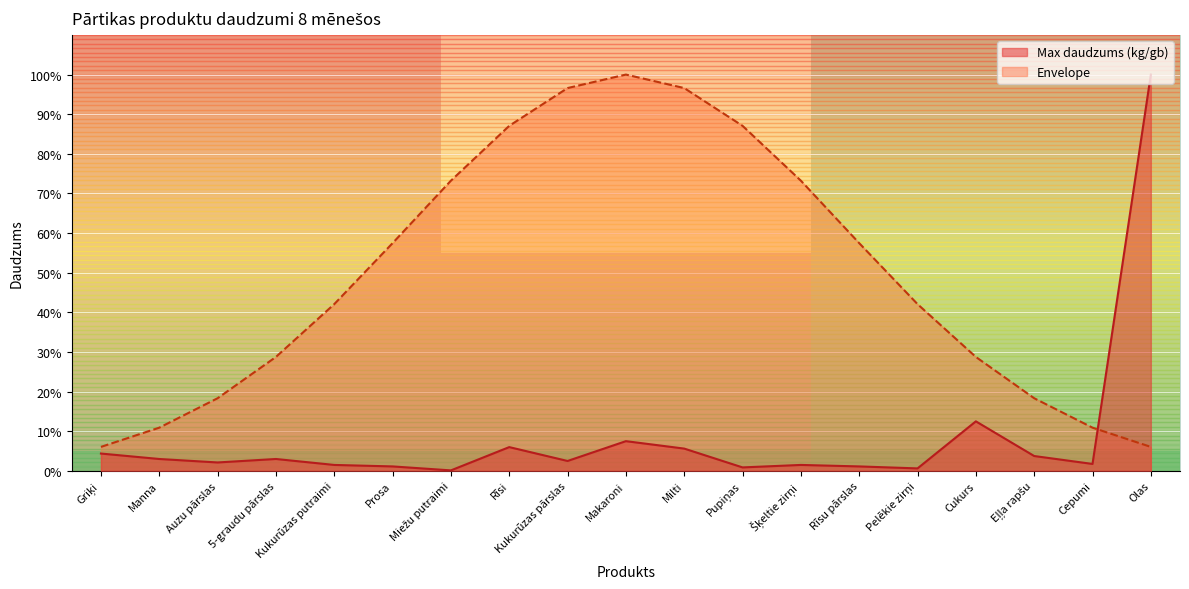

At which label is Max daudzums (kg/gb) closest to 50?

Cukurs